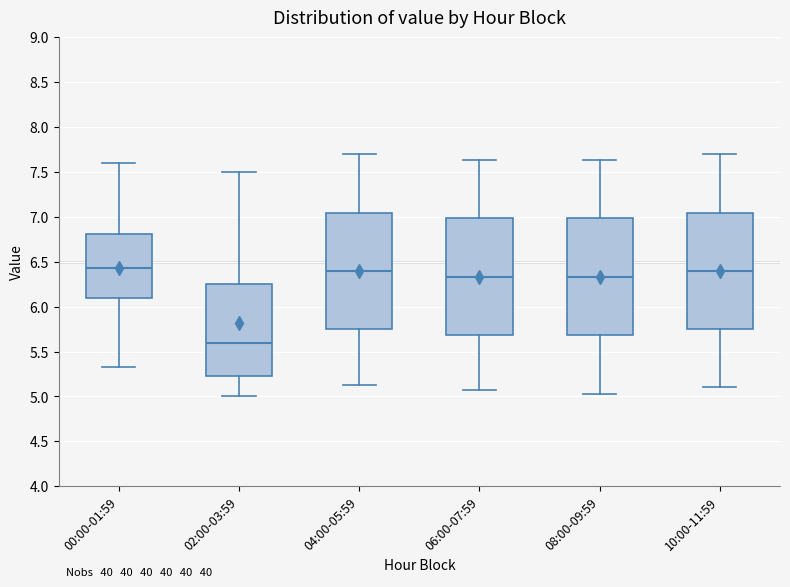

Reading left to right, transcribe this box plot: for each box, give where its median line is, the range the box spans, and where its two whiskers end, as read against the y-axis. The values are not printed on the chart, so give them approximately, as read against the axis.

00:00-01:59: median 6.45, box 6.10 to 6.80, whiskers 5.35 to 7.60
02:00-03:59: median 5.60, box 5.20 to 6.25, whiskers 5.00 to 7.50
04:00-05:59: median 6.40, box 5.75 to 7.05, whiskers 5.15 to 7.70
06:00-07:59: median 6.35, box 5.70 to 7.00, whiskers 5.05 to 7.65
08:00-09:59: median 6.35, box 5.70 to 7.00, whiskers 5.05 to 7.65
10:00-11:59: median 6.40, box 5.75 to 7.05, whiskers 5.10 to 7.70